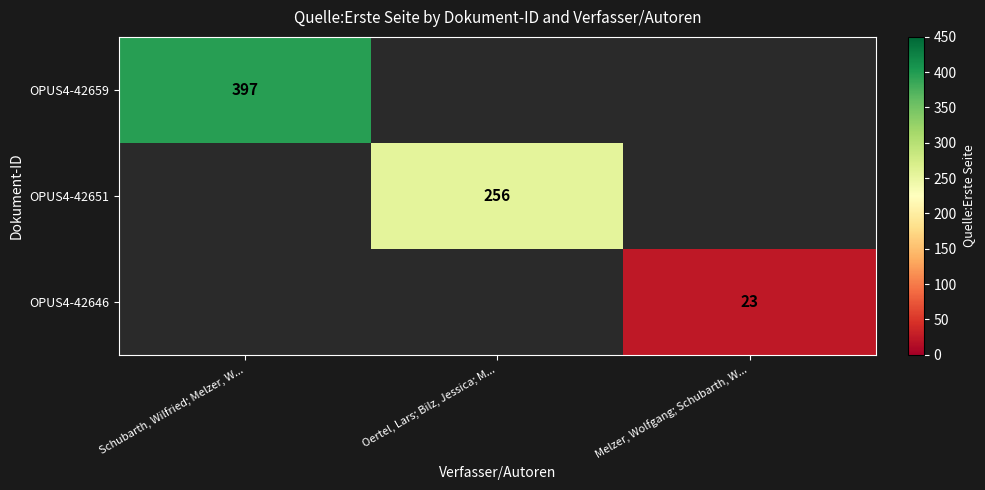

True or false: OPUS4-42659 has a value of 397 at Schubarth, Wilfried; Melzer, W....

True